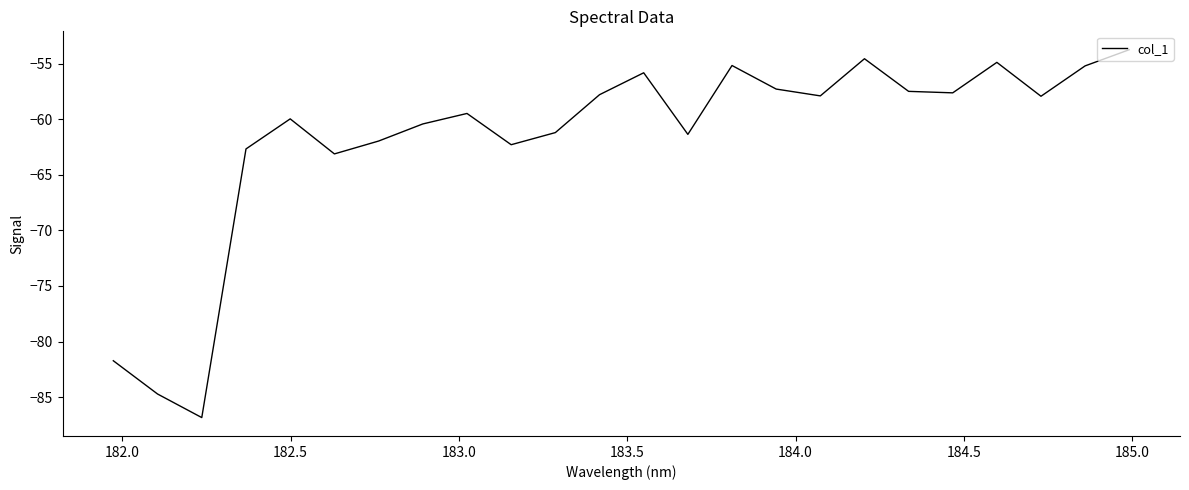

What is the difference between the second highest and minimum values?

32.3